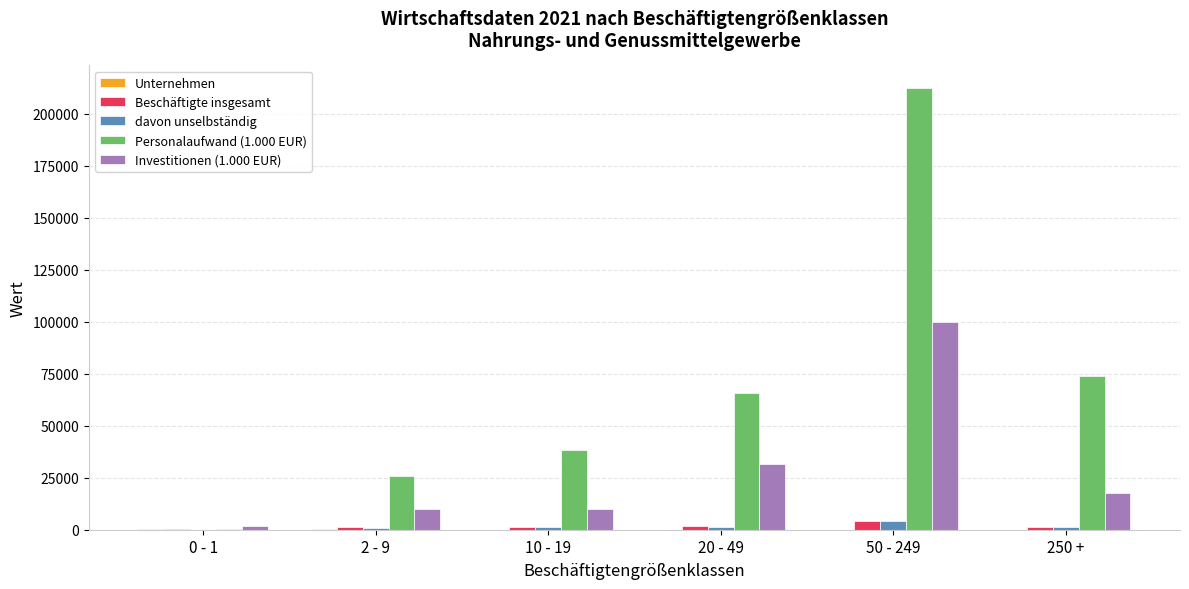

Is the value of Investitionen (1.000 EUR) at 2 - 9 greater than the value of Beschäftigte insgesamt at 50 - 249?

Yes